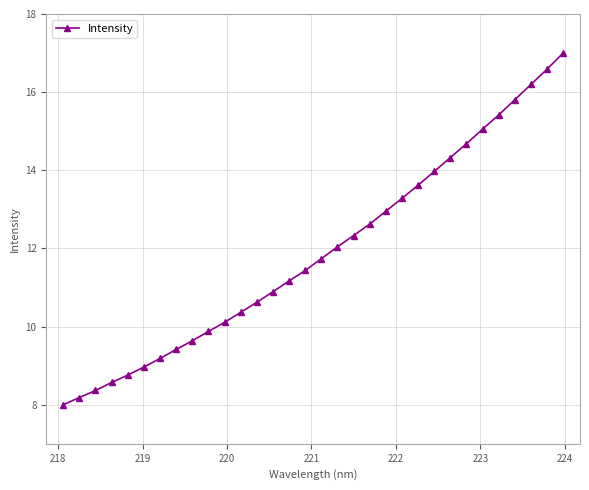

How many lines are shown in the chart?

1